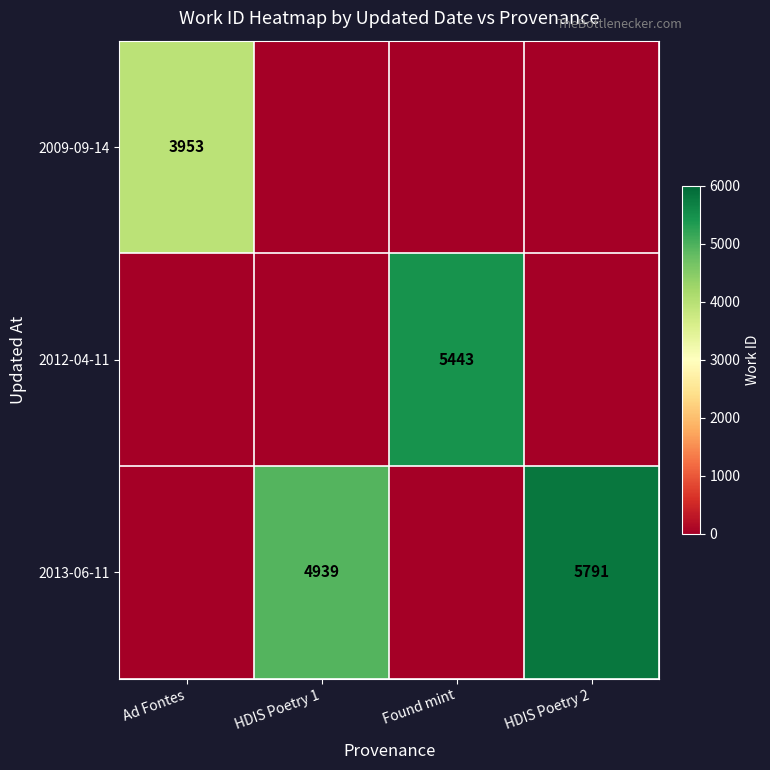

Is it true that 2012-04-11 equals 5443 at Found mint?

True